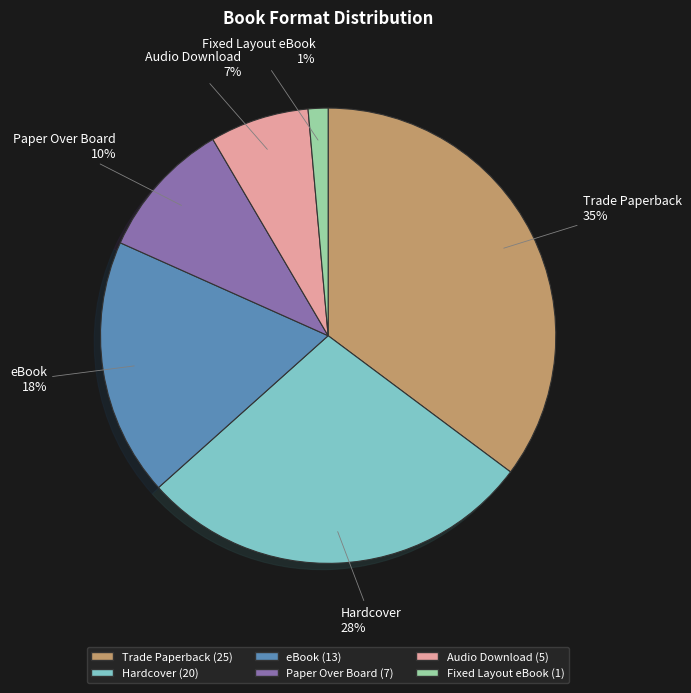

Between Trade Paperback and Hardcover, which is larger?

Trade Paperback